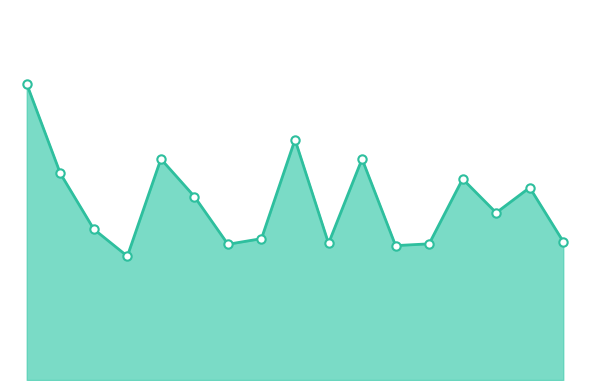

Does the chart have visible grid lines?

No